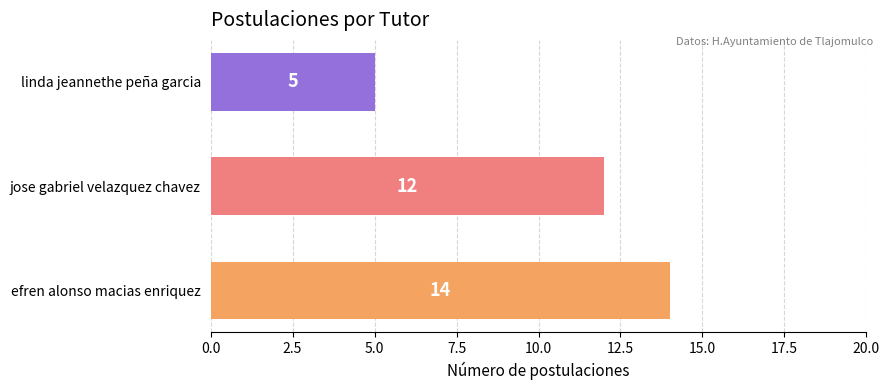

The chart shows a value of 2 at linda jeannethe peña garcia. True or false?

False